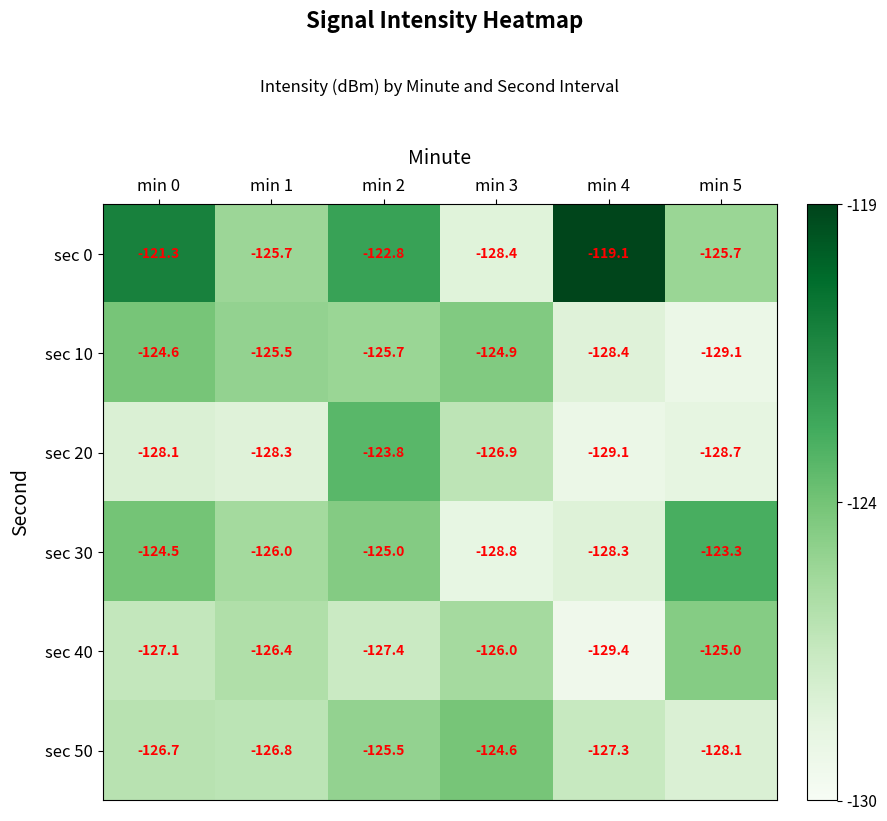

What is the spread (max minus min) of values at min 5?

5.8